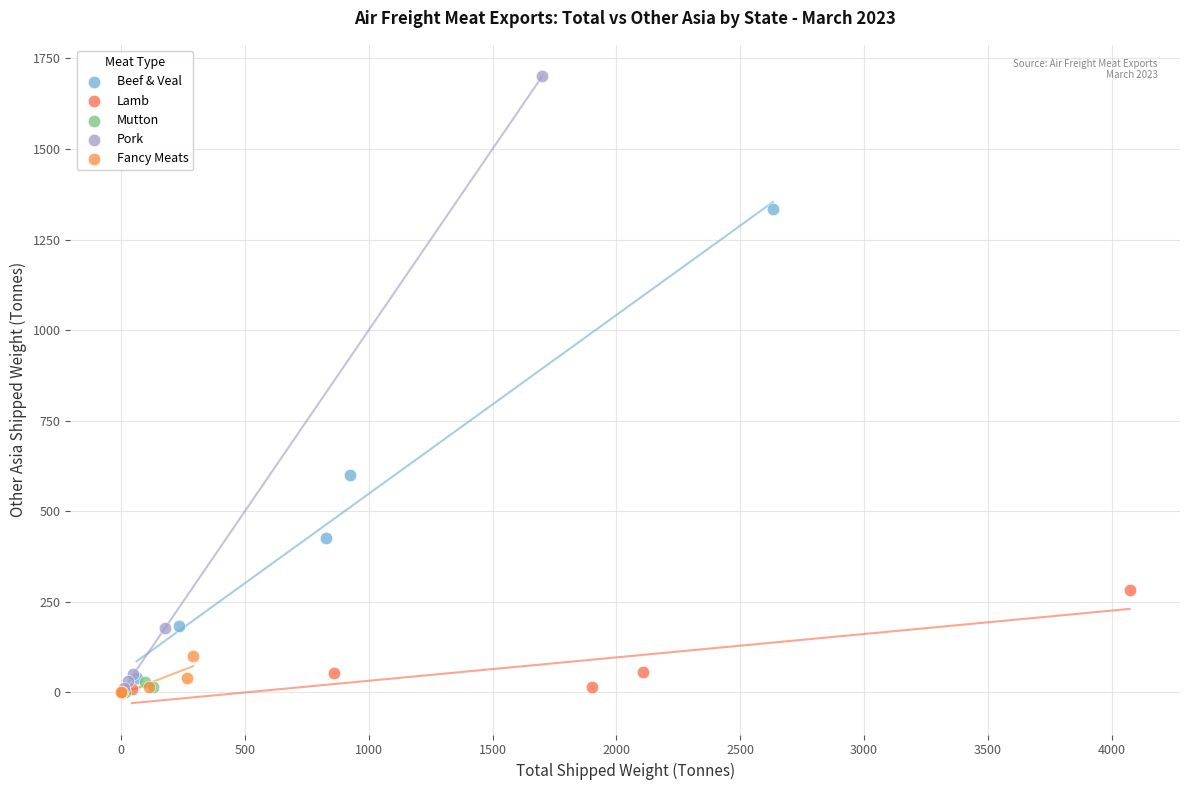

Which series contains the highest Y value?

Pork